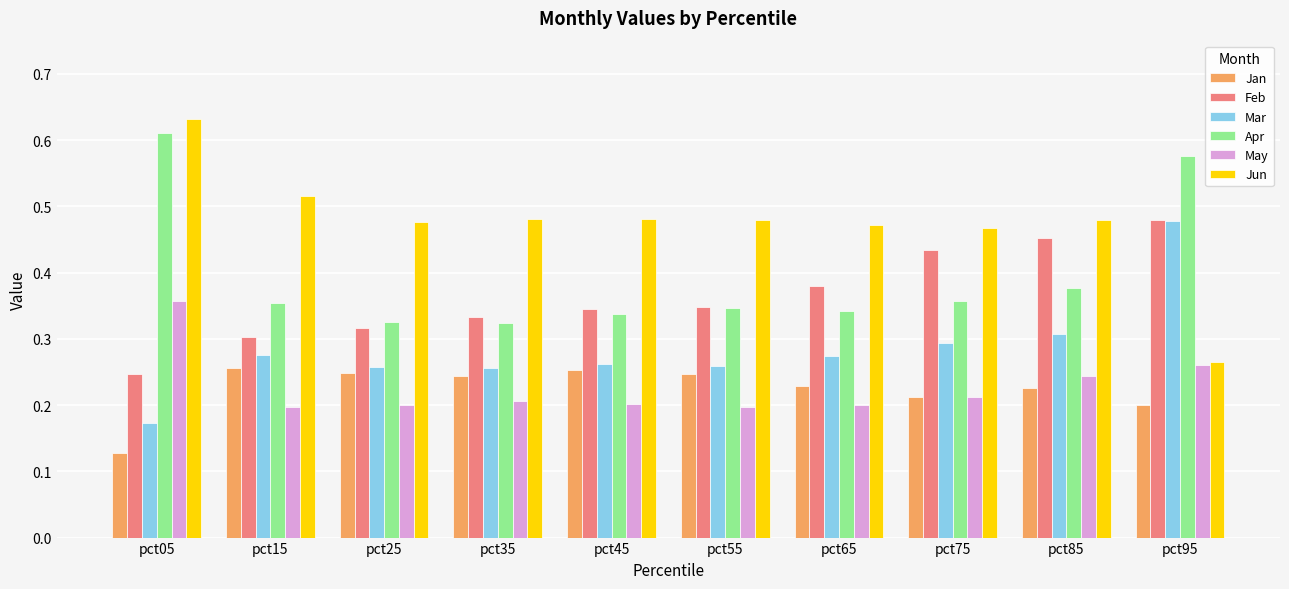

Is it true that Jan equals 0.2 at pct95?

True